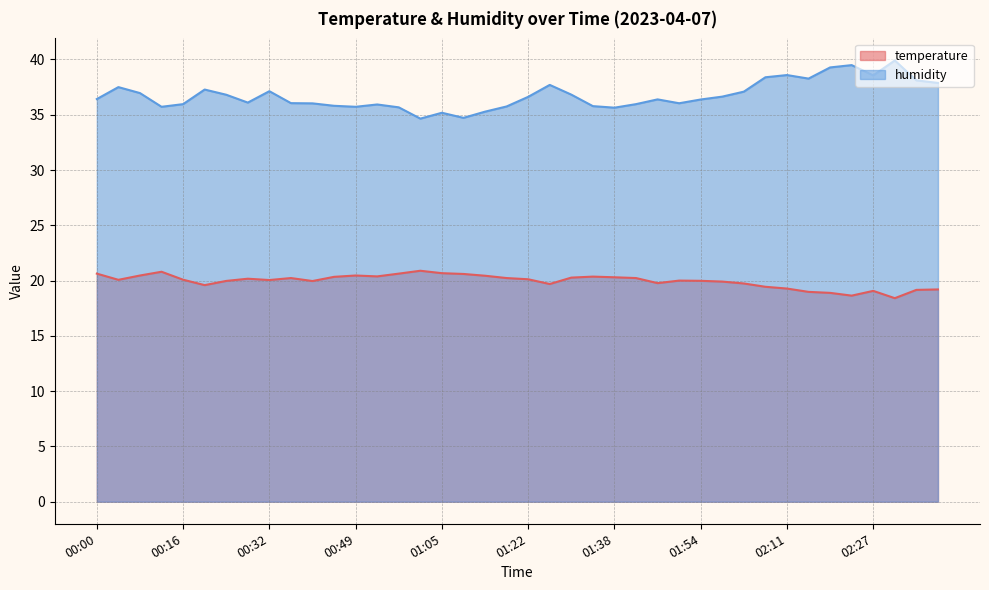

Where does the humidity series first go above 36?

00:00